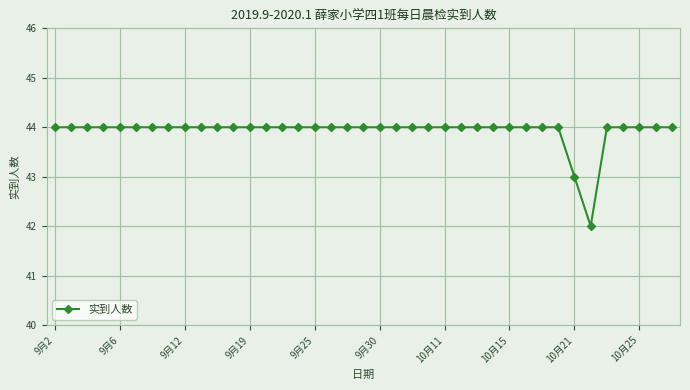

What is the minimum value shown in the chart?

42